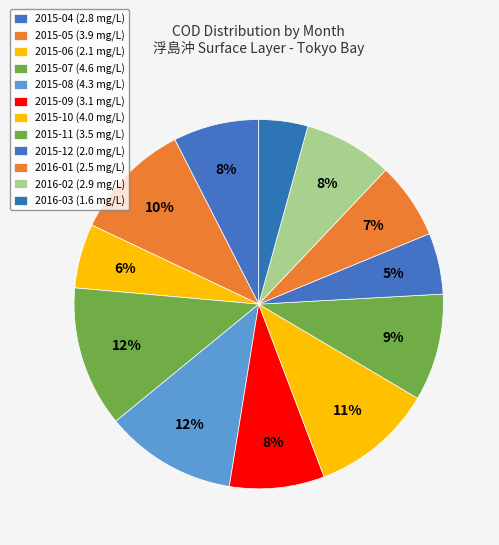

What percentage is the 2016-03 slice, to the nearest percent?

4%